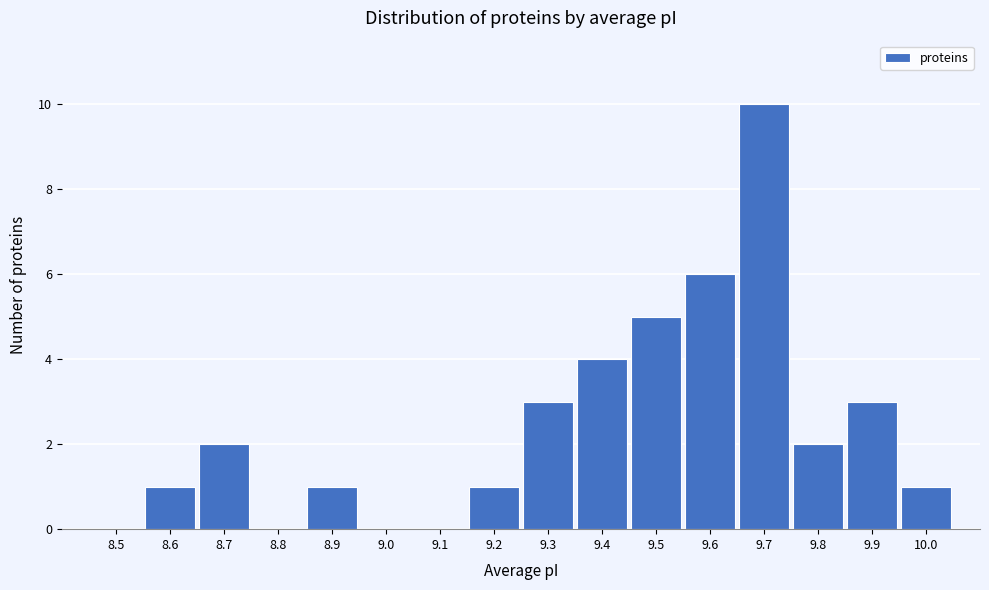

Reading left to right, list all the values displayed in this chart.

8.5=0	8.6=1	8.7=2	8.8=0	8.9=1	9.0=0	9.1=0	9.2=1	9.3=3	9.4=4	9.5=5	9.6=6	9.7=10	9.8=2	9.9=3	10.0=1